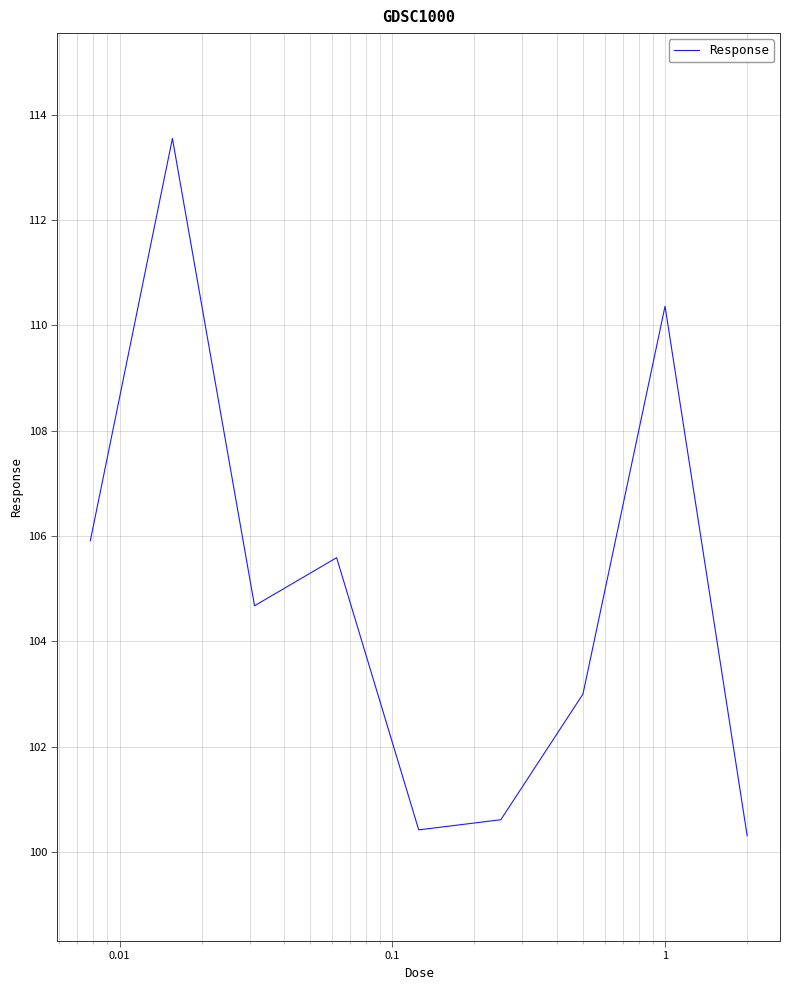

What is the smallest value displayed?

100.3